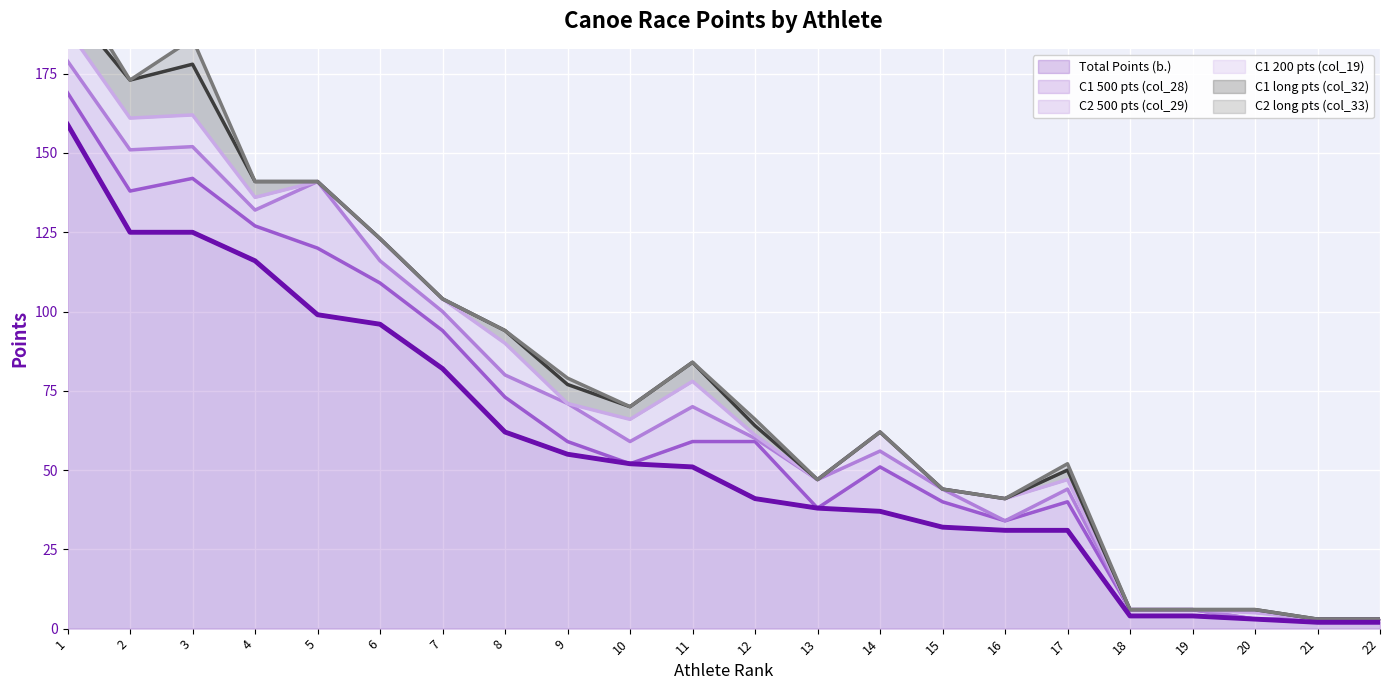

At which category is the sum across all series the highest?

1